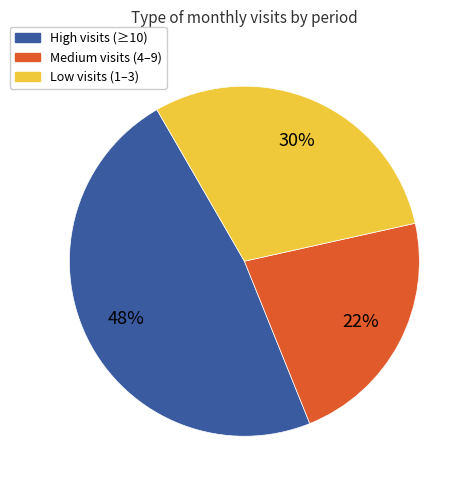

To the nearest percent, what is the average slice percentage?

33%